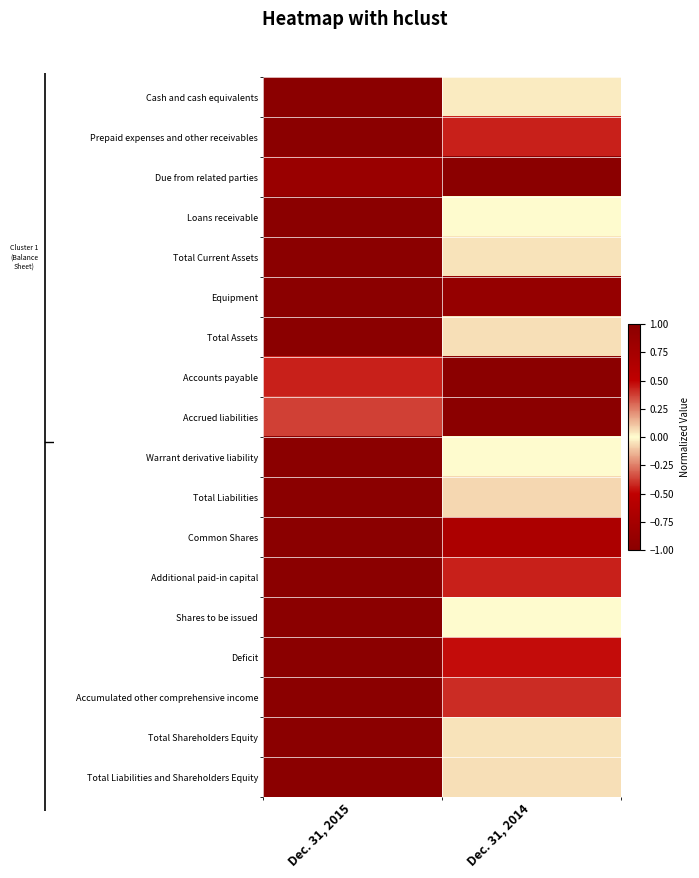

Rank the series by their maximum value, from lowest to highest.

Deficit, Cash and cash equivalents, Prepaid expenses and other receivables, Due from related parties, Loans receivable, Total Current Assets, Equipment, Total Assets, Accounts payable, Accrued liabilities, Warrant derivative liability, Total Liabilities, Common Shares, Additional paid-in capital, Shares to be issued, Accumulated other comprehensive income, Total Shareholders Equity, Total Liabilities and Shareholders Equity